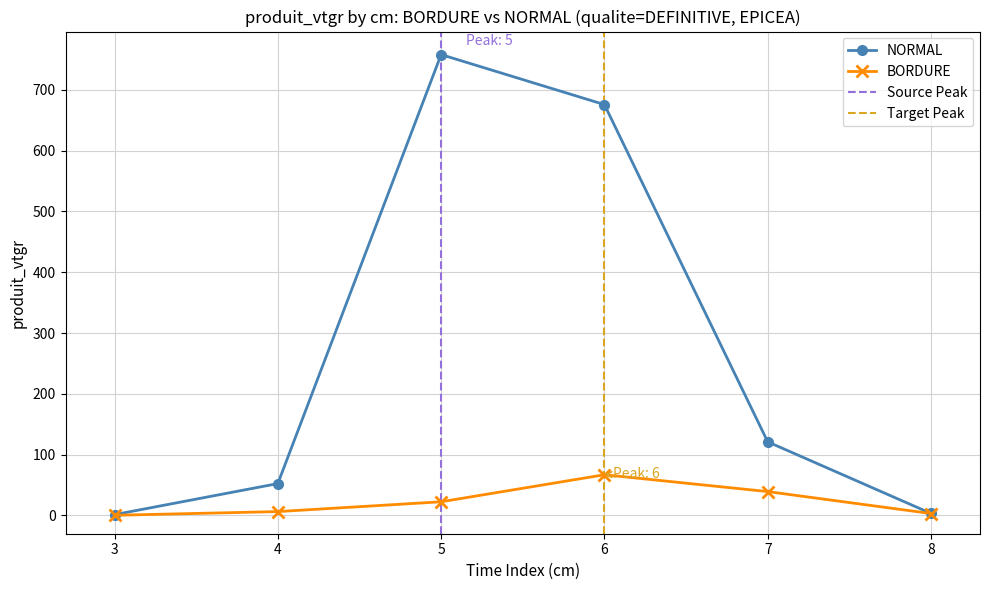

What are all the series names shown in the legend?

BORDURE, NORMAL